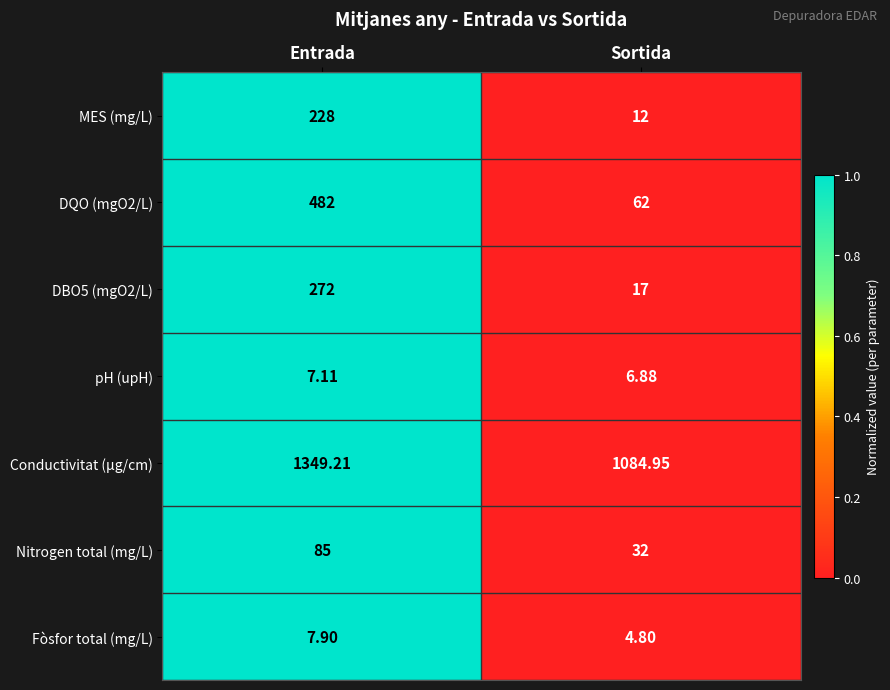

Is the value of MES (mg/L) at Entrada greater than the value of Nitrogen total (mg/L) at Sortida?

Yes